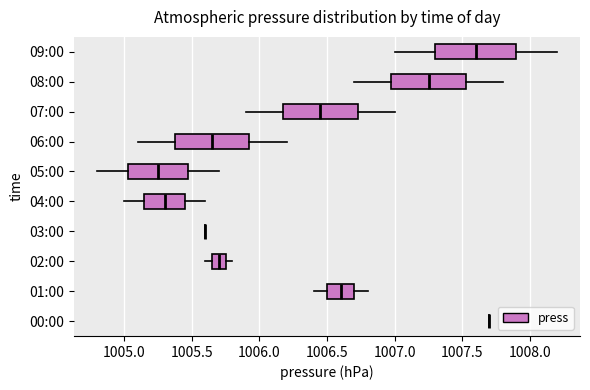

Where does the right whisker of the box for 05:00 end on the x-axis? The values are not printed on the chart, so give them approximately, as read against the axis.

1005.70